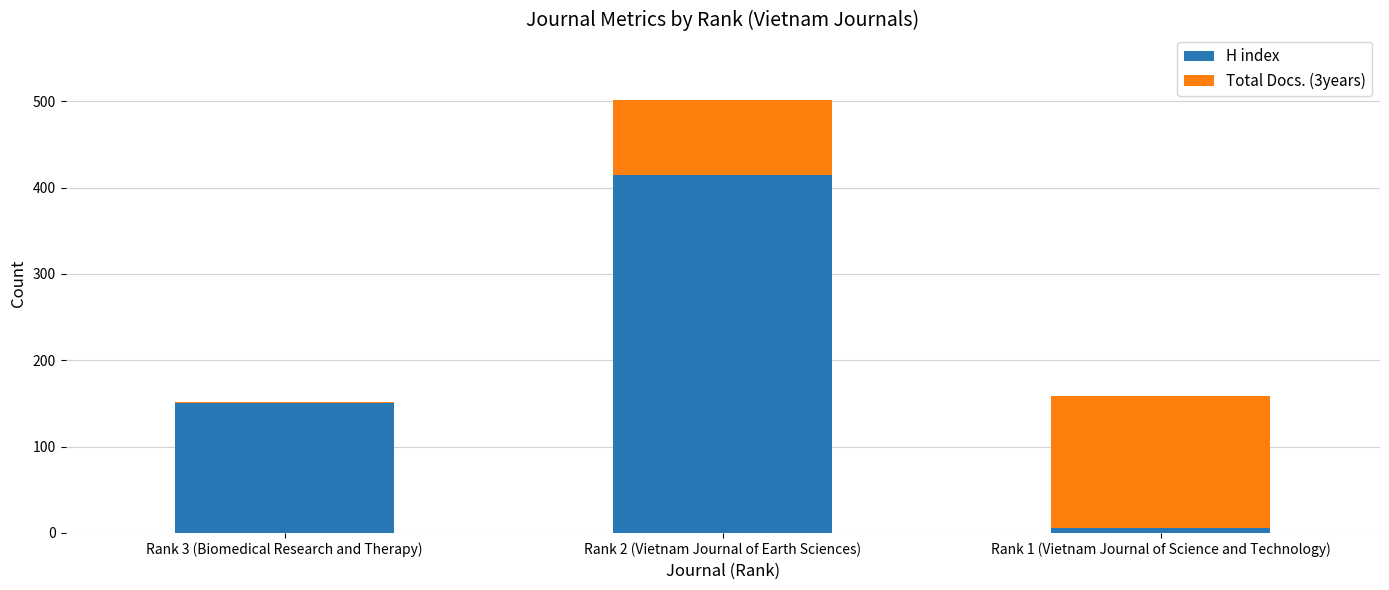

The value of H index at Rank 2 (Vietnam Journal of Earth Sciences) is 645. True or false?

False